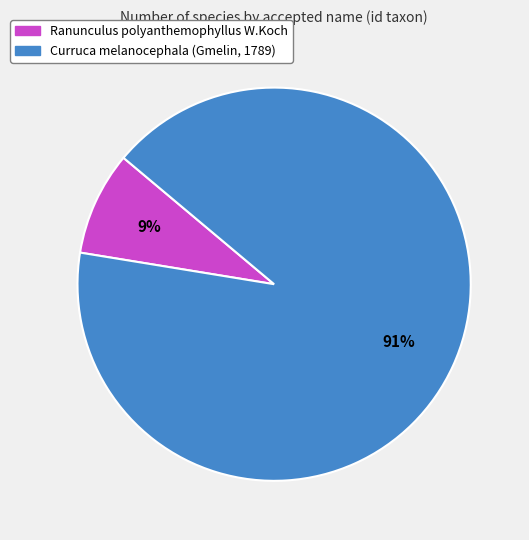

To the nearest percent, what percentage of the pie is Ranunculus polyanthemophyllus W.Koch?

9%